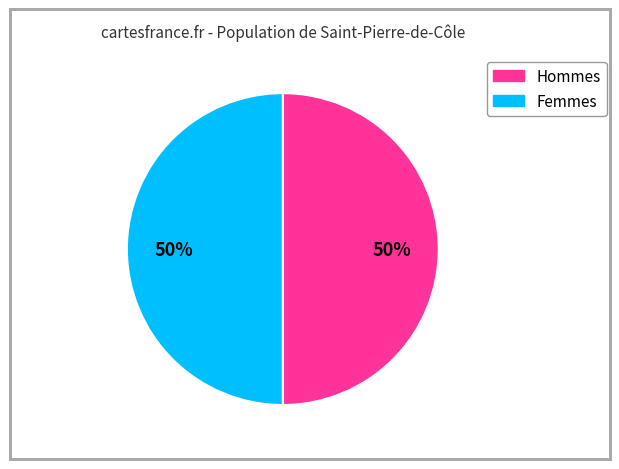

Count the number of slices in the pie.

2